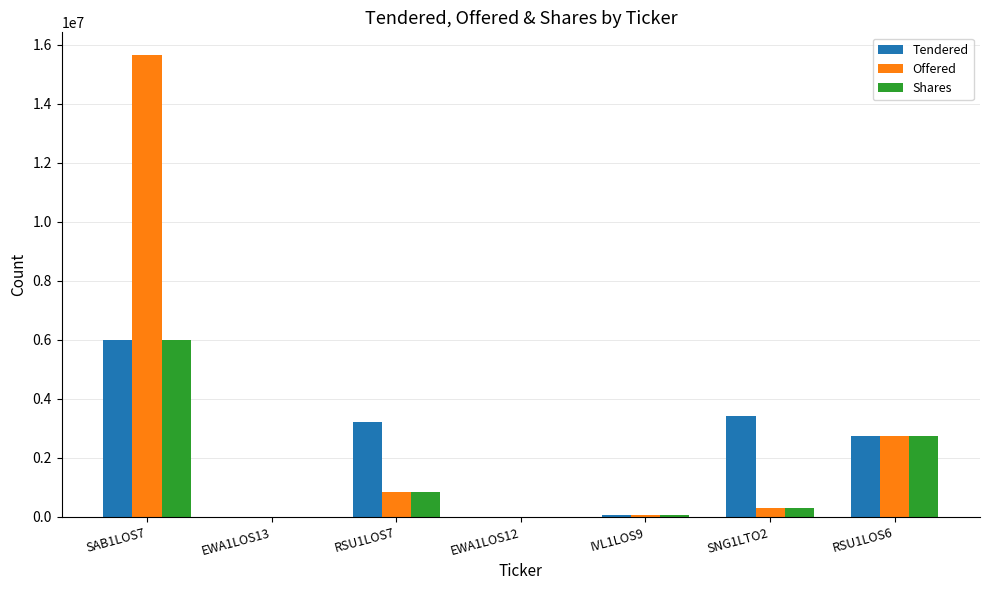

At which category is the sum across all series the highest?

SAB1LOS7